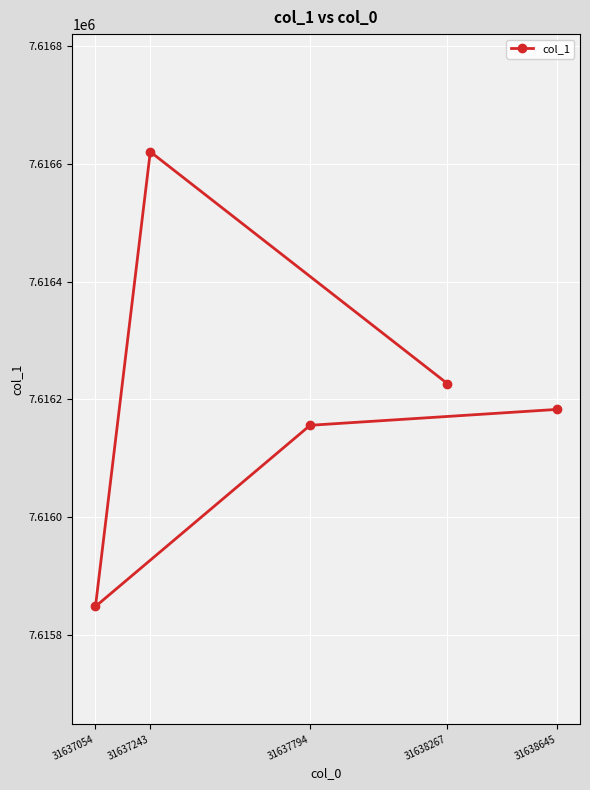

Rank the categories by value from lowest to highest.

31637054, 31637794, 31638645, 31638267, 31637243